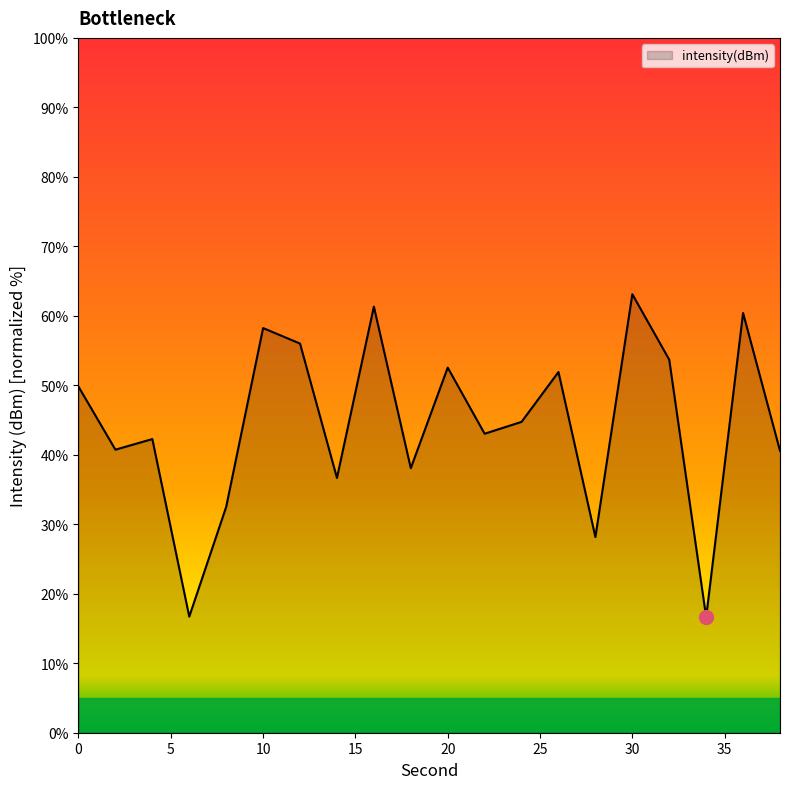

What is the difference between the maximum and minimum values?

46.5